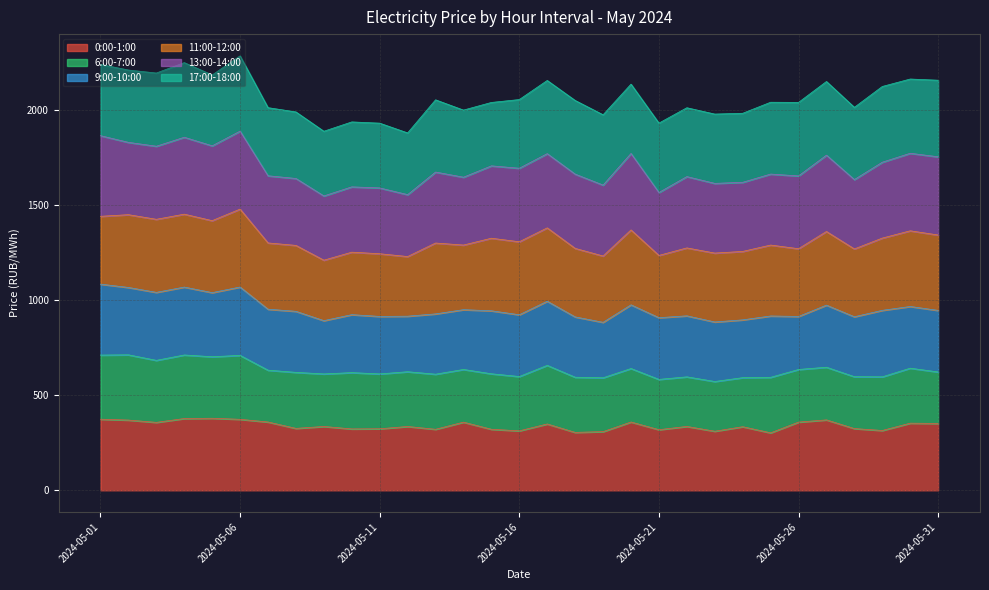

What is the maximum value for 0:00-1:00?

379.1